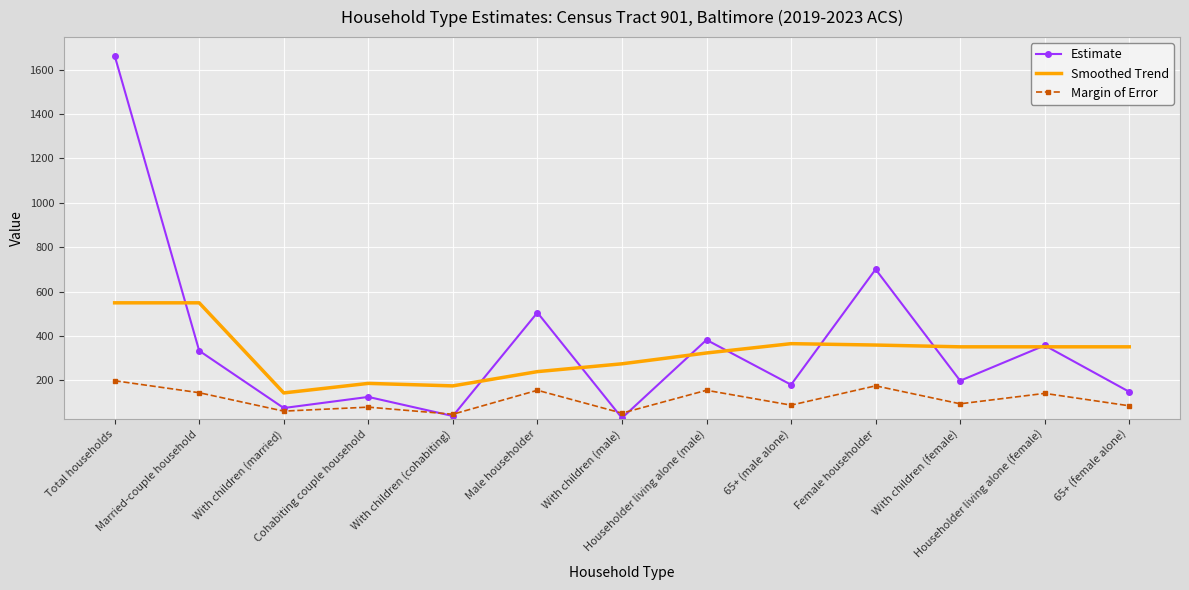

What are all the series names shown in the legend?

Estimate, Smoothed Trend, Margin of Error